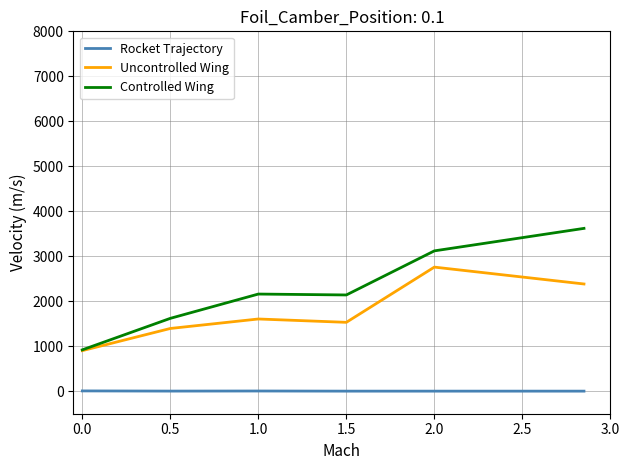

How many lines are shown in the chart?

3